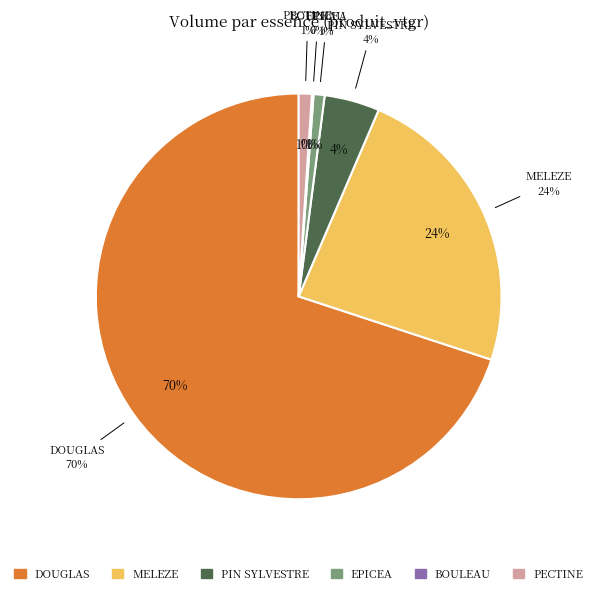

Rank the categories by value from highest to lowest.

DOUGLAS, MELEZE, PIN SYLVESTRE, PECTINE, EPICEA, BOULEAU